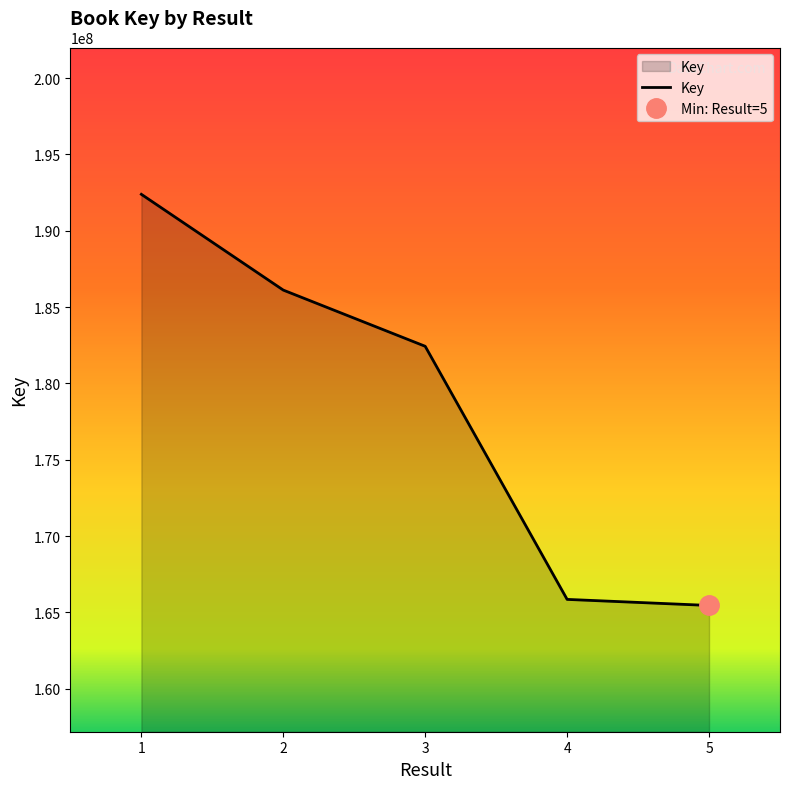

Which has a higher value, 2 or 3?

2